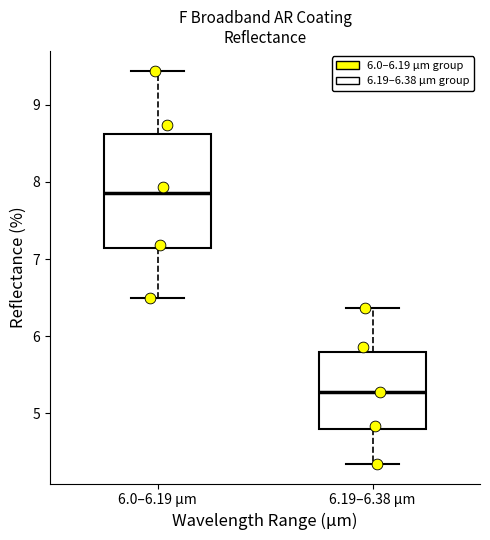

Reading left to right, read every box against the y-axis: the position of its median line, the range the box covers, and the ends of its whiskers. The values are not printed on the chart, so give them approximately, as read against the axis.

6.0–6.19 µm: median 7.9, box 7.1 to 8.6, whiskers 6.5 to 9.4
6.19–6.38 µm: median 5.3, box 4.8 to 5.8, whiskers 4.3 to 6.4